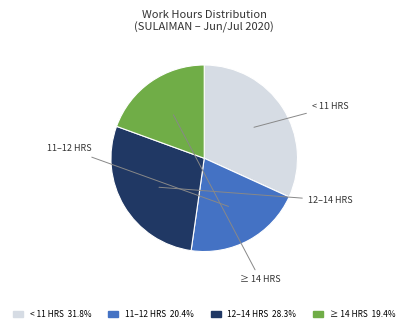

Is there a majority slice in this chart?

No